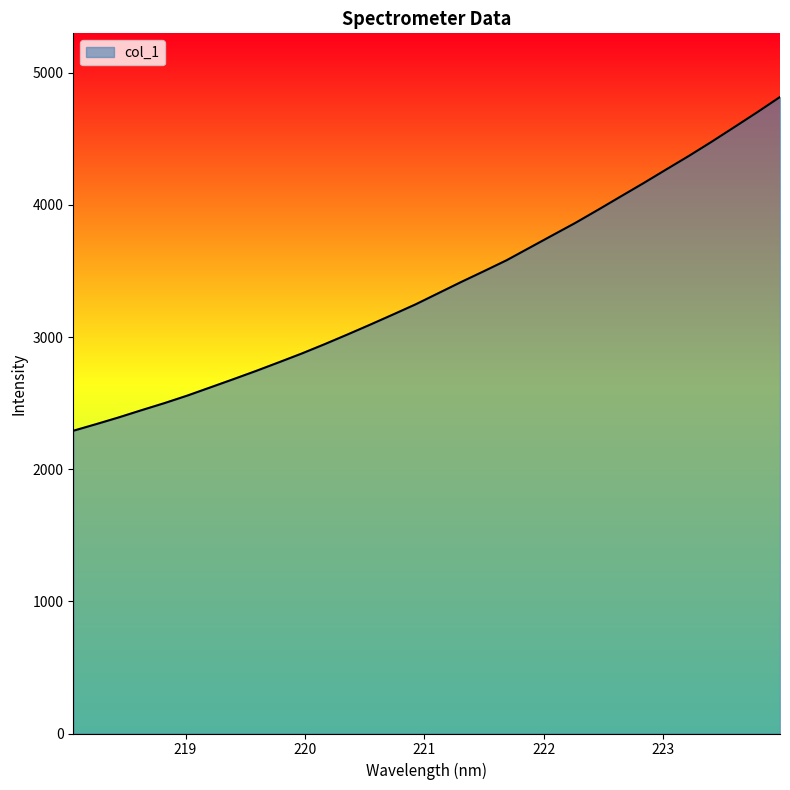

What is the difference between the maximum and minimum values?

2525.7